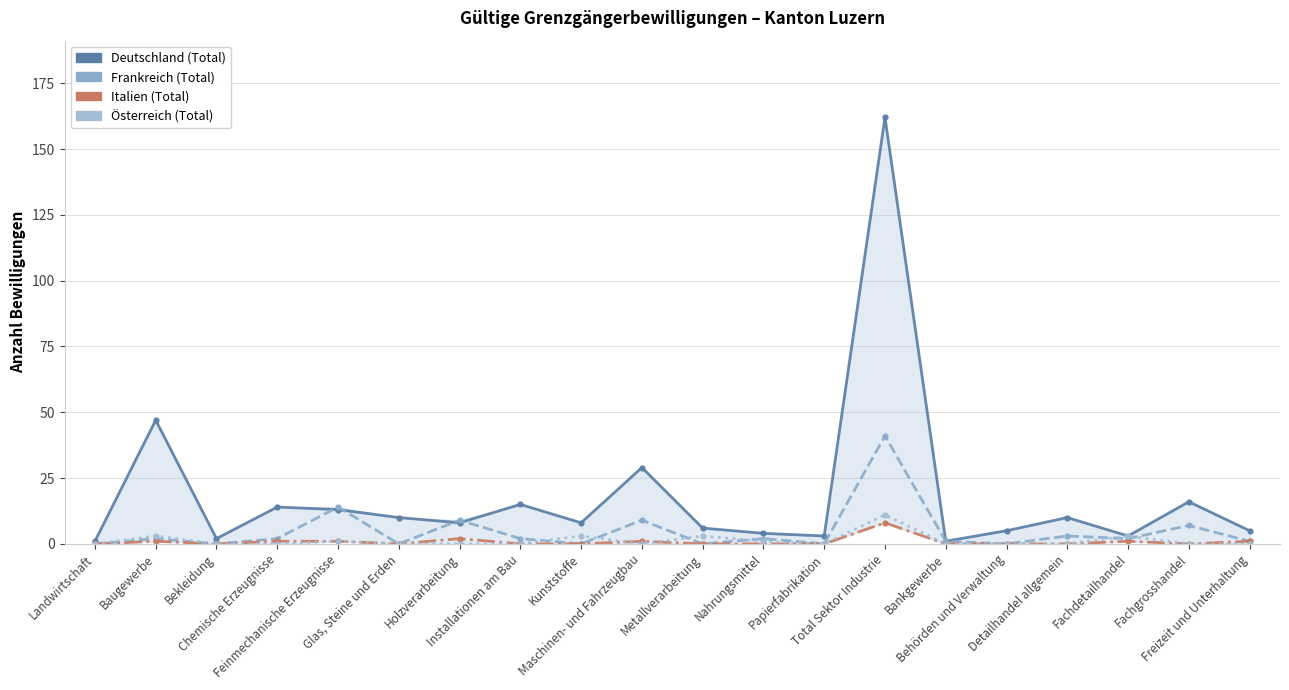

At which label is Deutschland (Total) closest to 81?

Baugewerbe